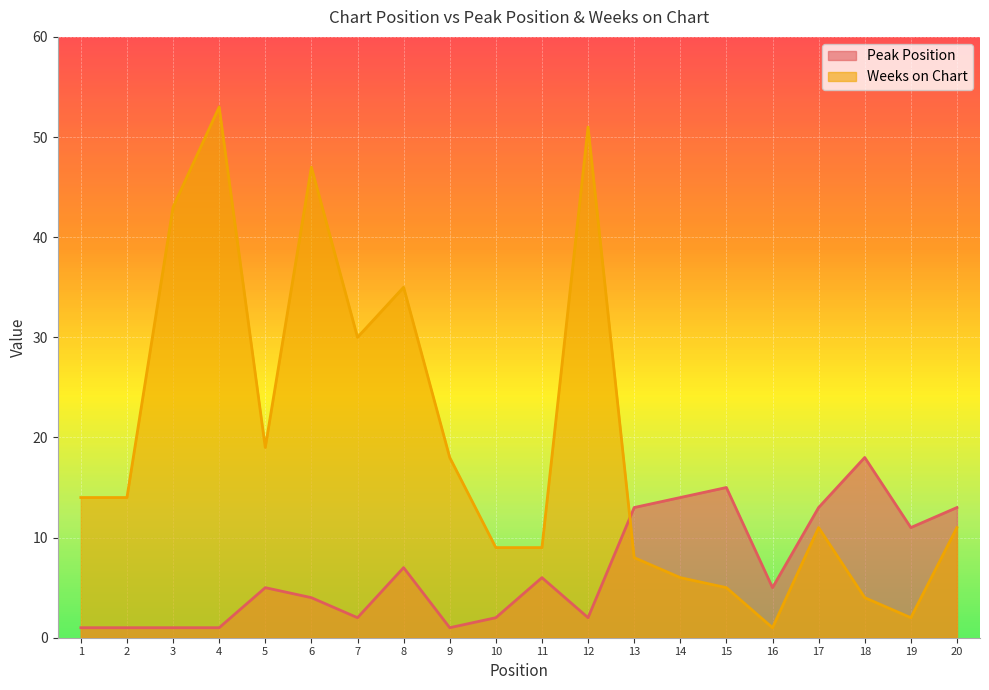

What is the difference between the maximum and second lowest values in the Peak Position series?

17